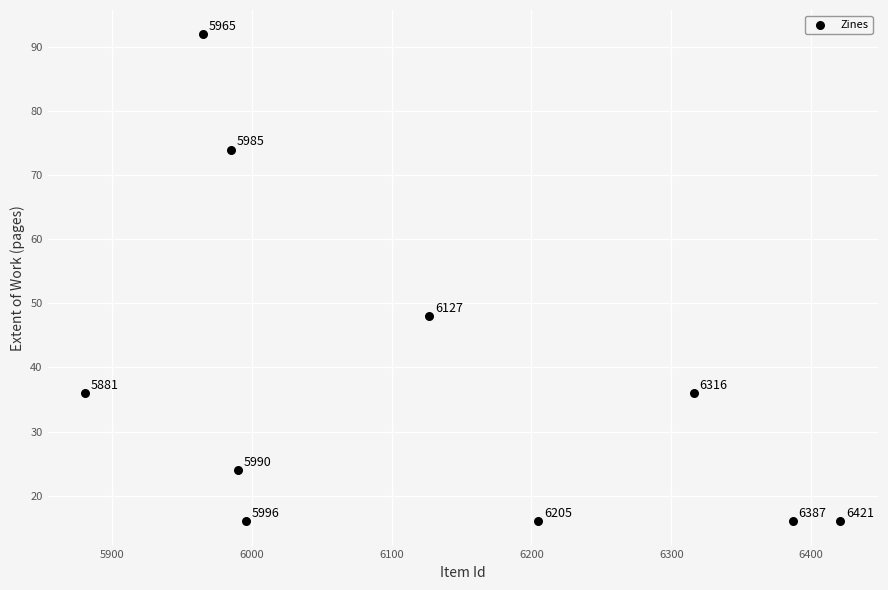

What is the average X value?

6127